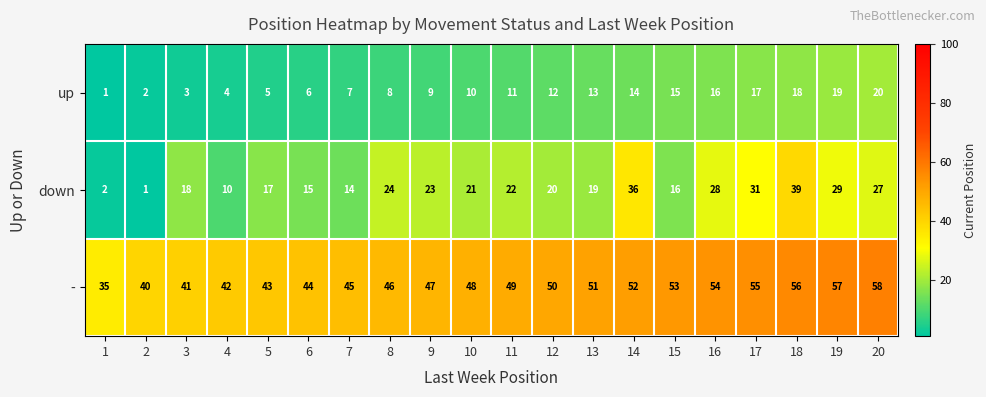

At how many categories does at least one series exceed 5?

20